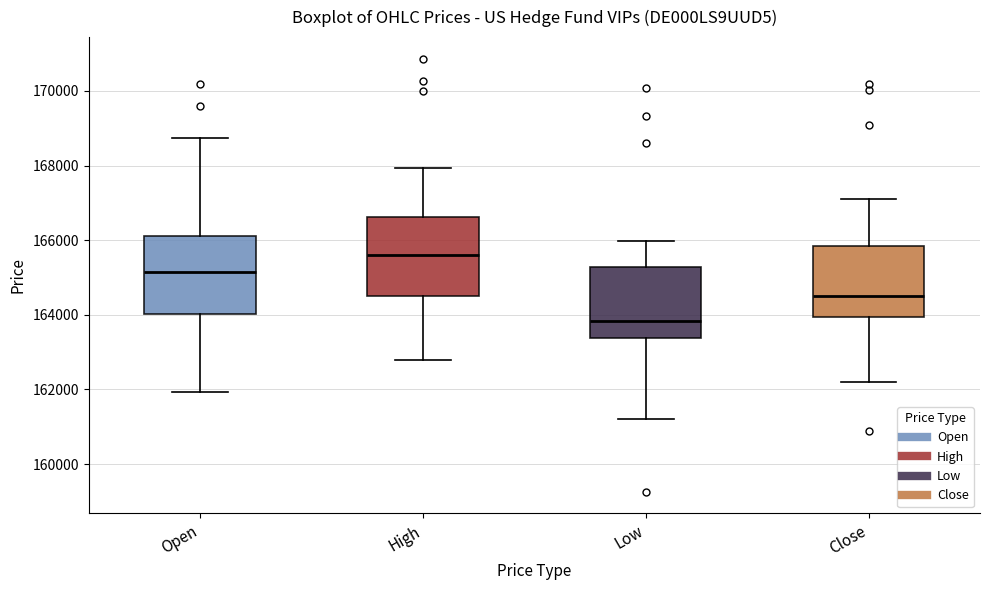

Which box's median line is the lowest?

Low